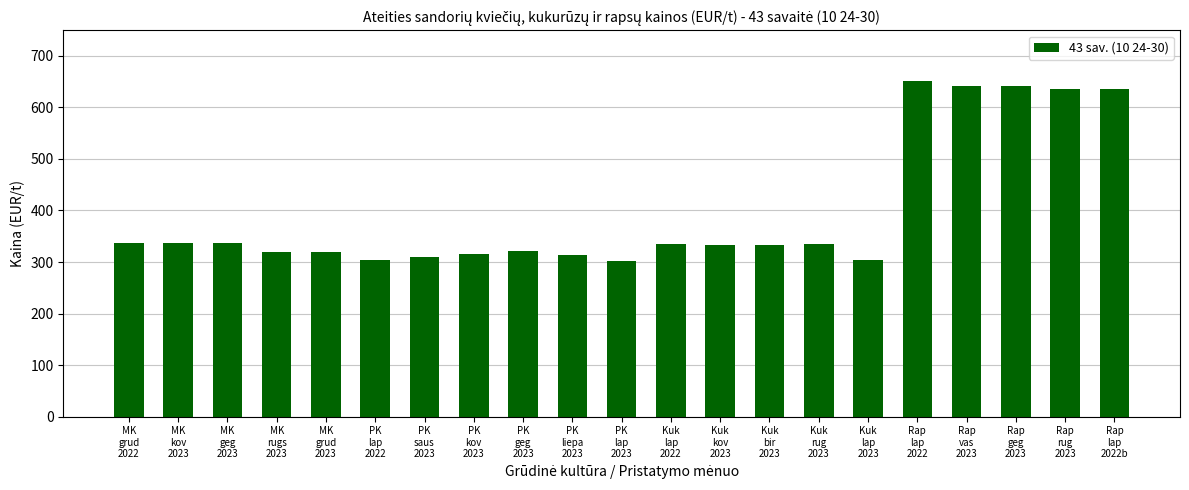

What is the change in value from MK
geg
2023 to PK
liepa
2023?

-24.0